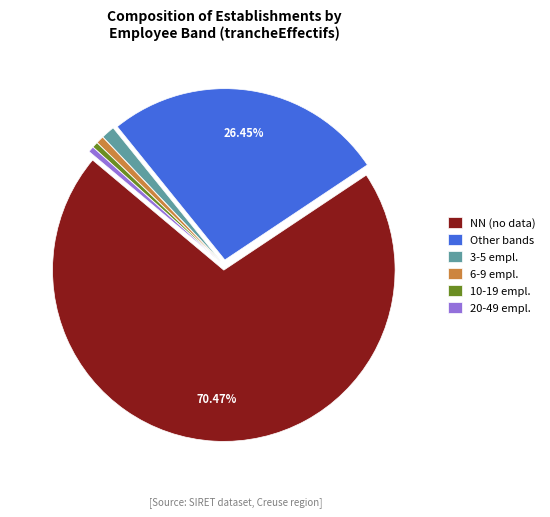

Count the number of slices in the pie.

6